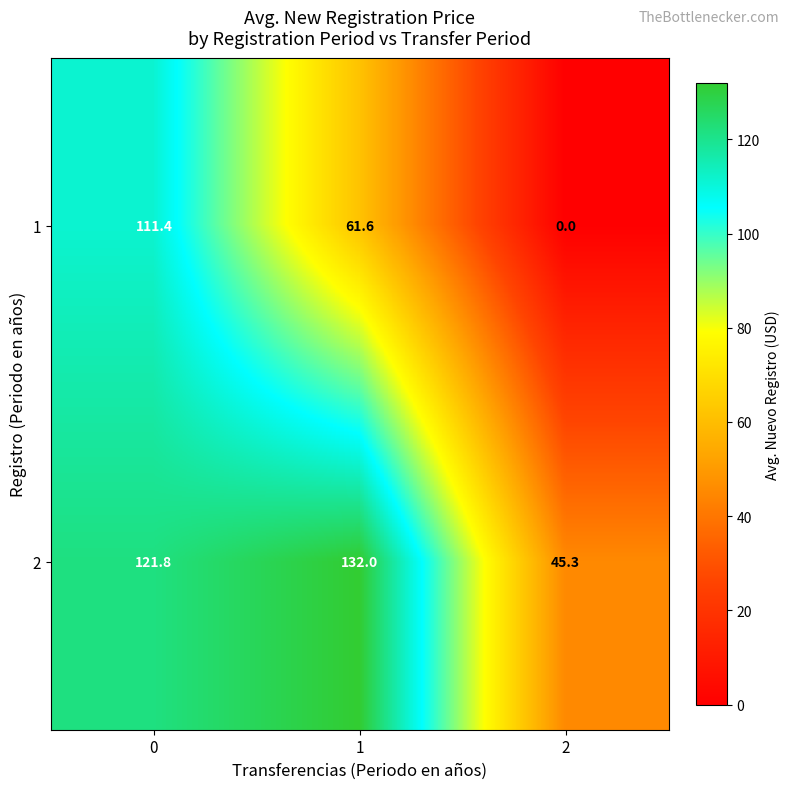

Which series has the widest spread of values?

1